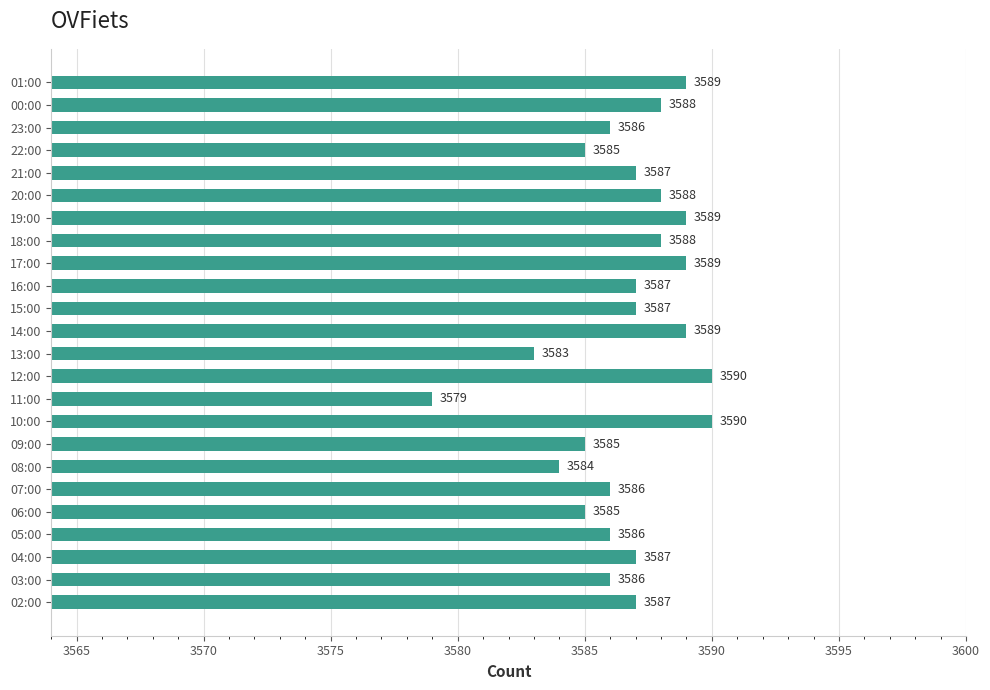

How many series are shown in this chart?

1